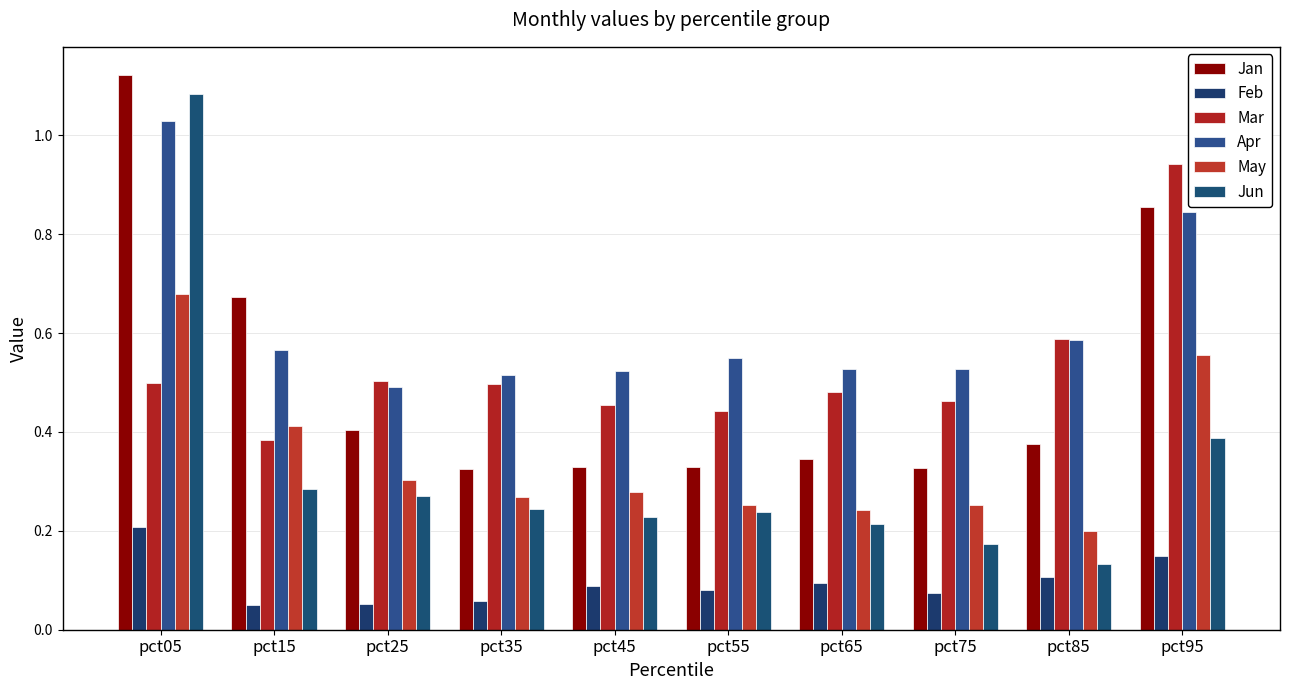

The Jan series shows 1.5 at pct95. True or false?

False